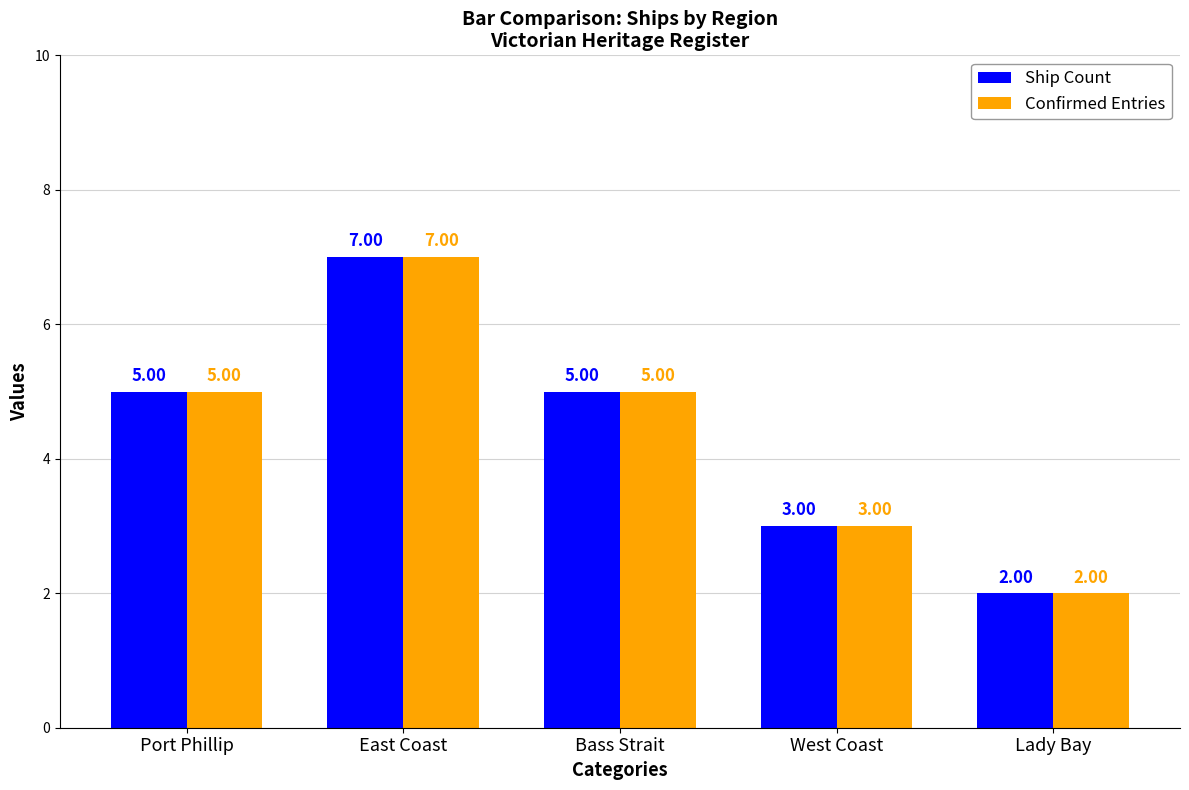

Which category has the highest value in the Confirmed Entries series?

East Coast